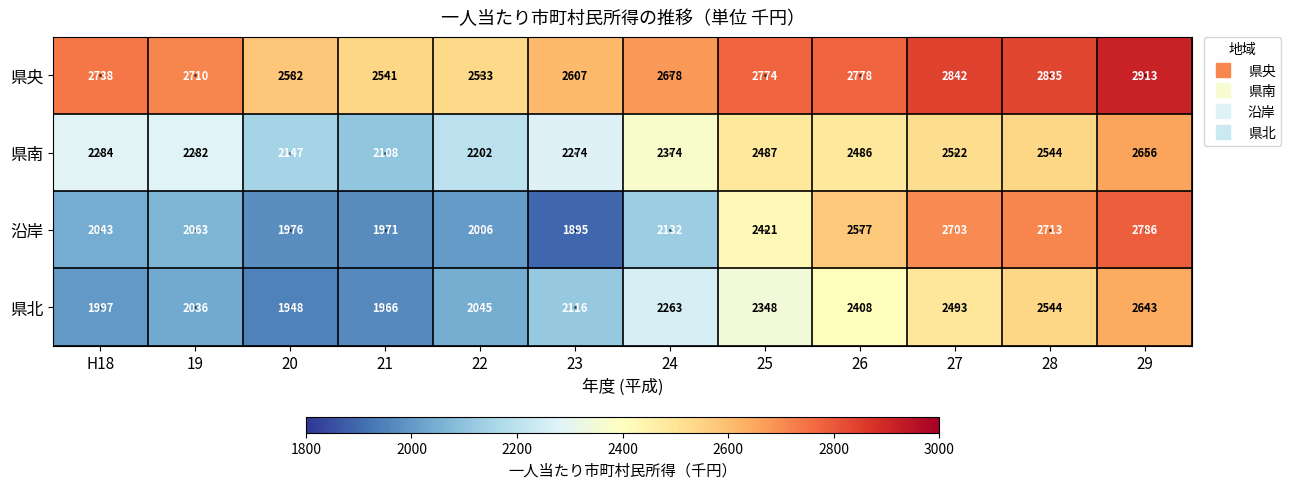

What value does the 県央 series have at 27?

2842